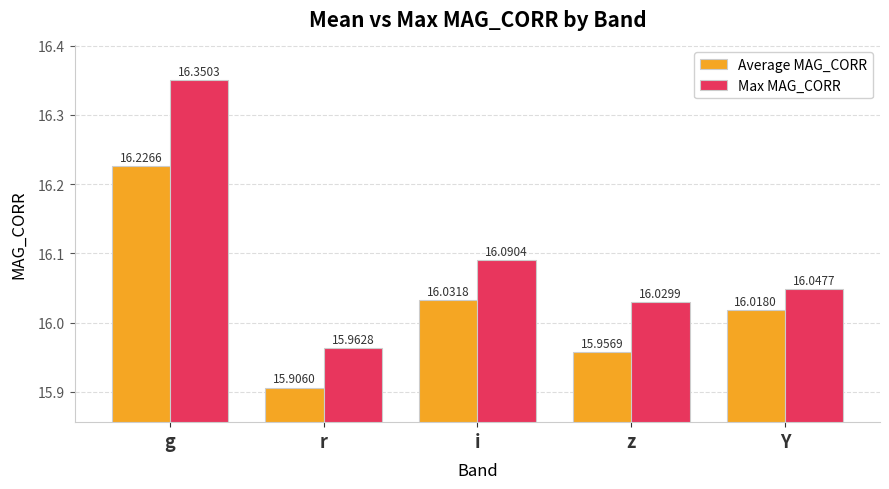

Which series has the largest range (max minus min)?

Max MAG_CORR